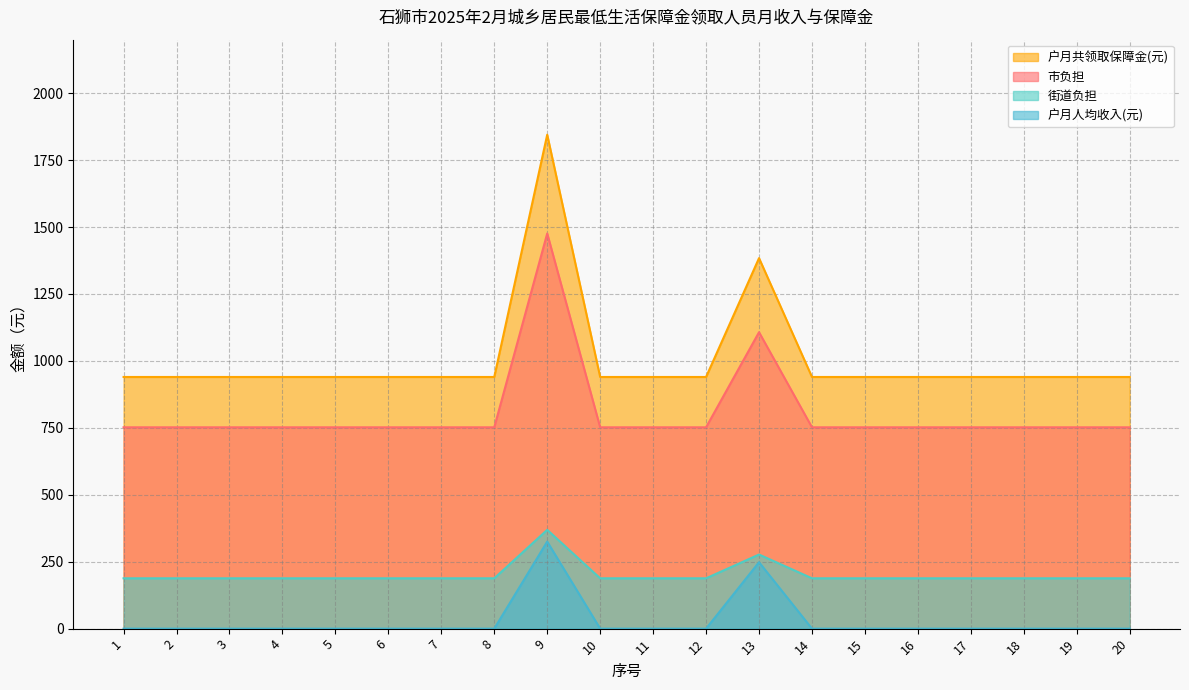

In 街道负担, how many points are higher than both neighbors (excluding endpoints)?

2